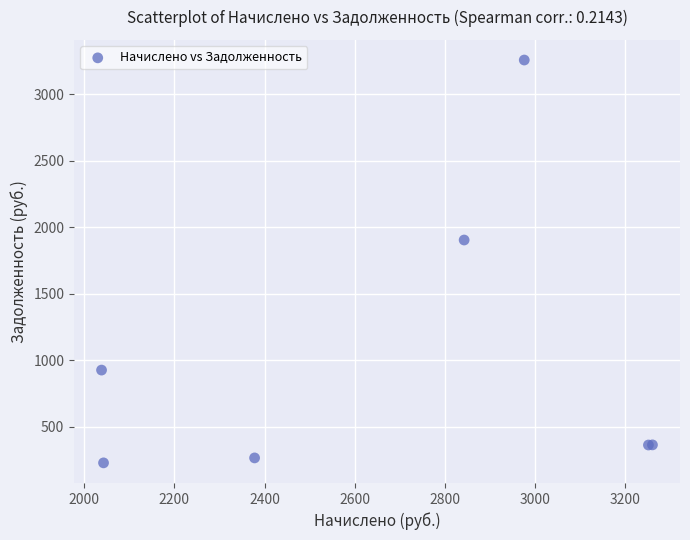

What Y value in the scatter plot is closest to 1741?

1902.4